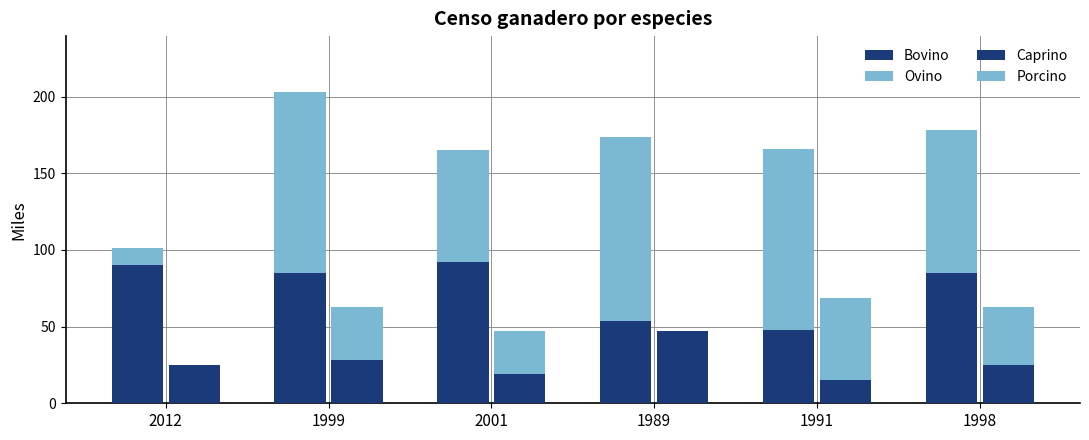

True or false: Porcino has a value of 38 at 1998.

True